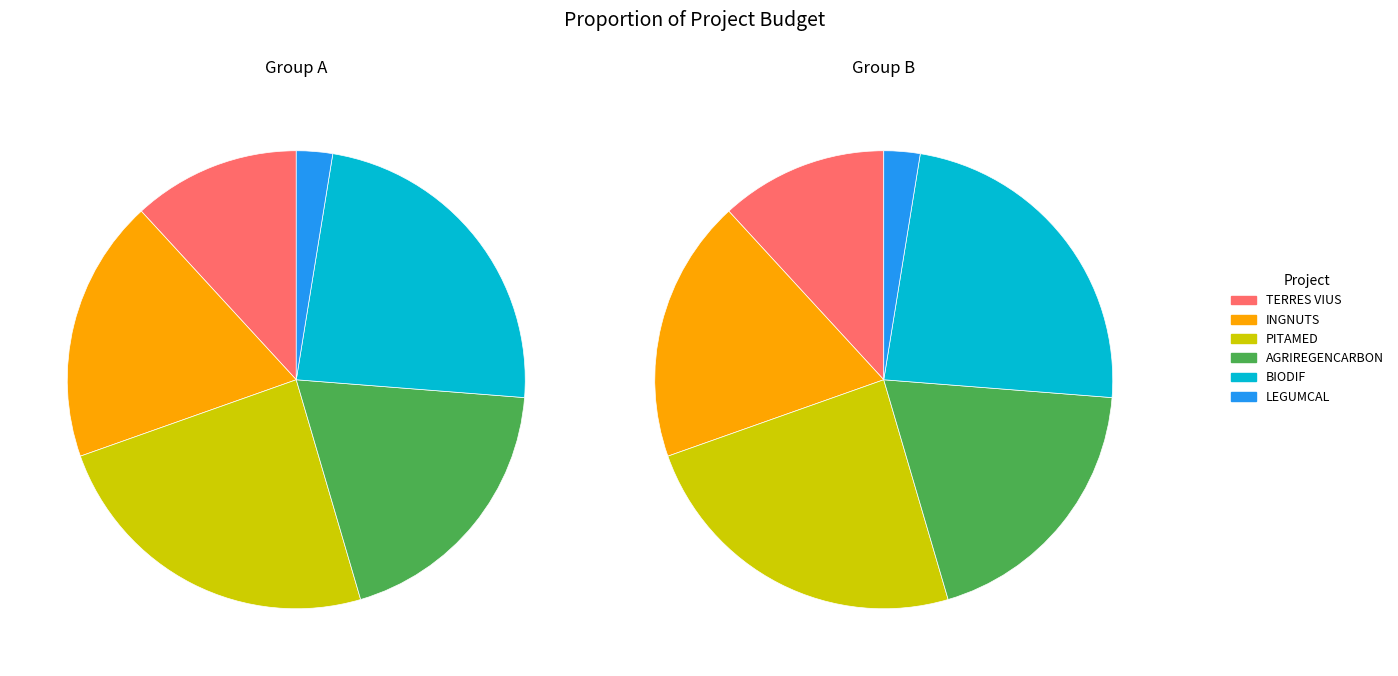

To the nearest percent, what is the difference between the largest and smallest slice percentages?

22%